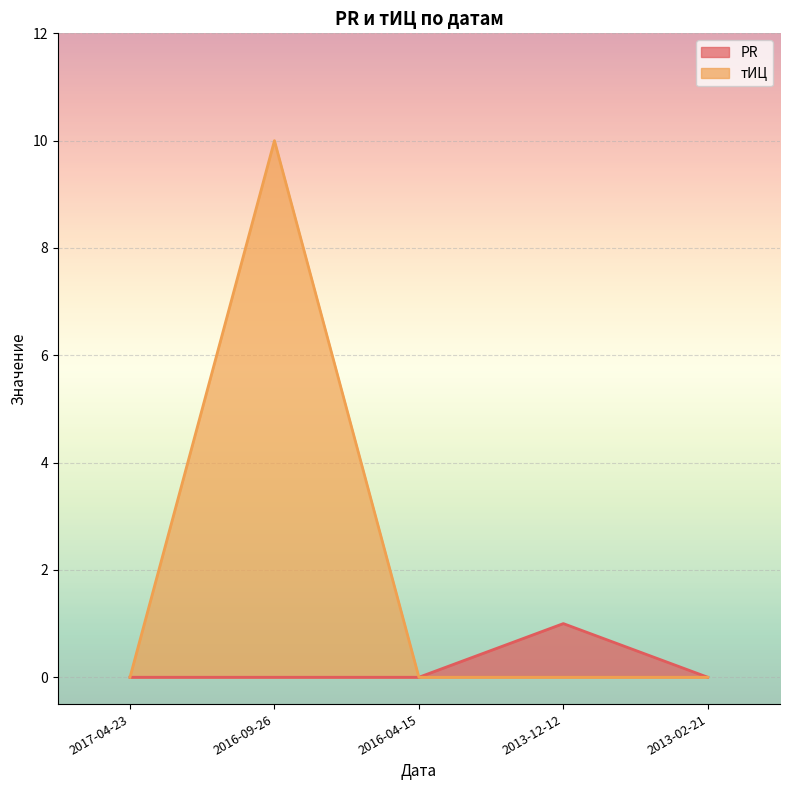

How many interior local peaks does the тИЦ series have?

1